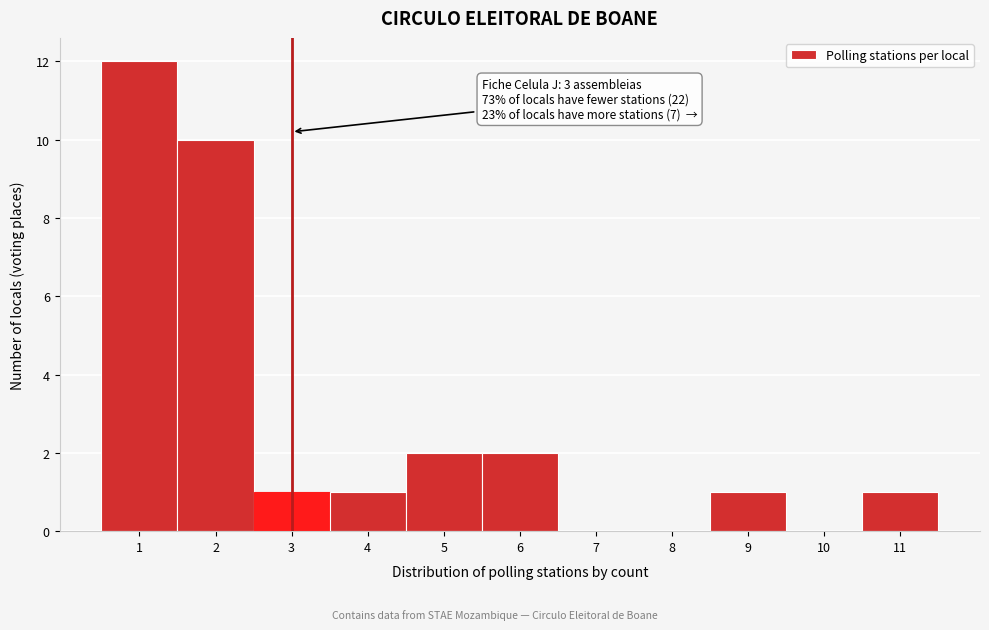

Over which range of the x-axis is the bar tallest?

0.5 to 1.5